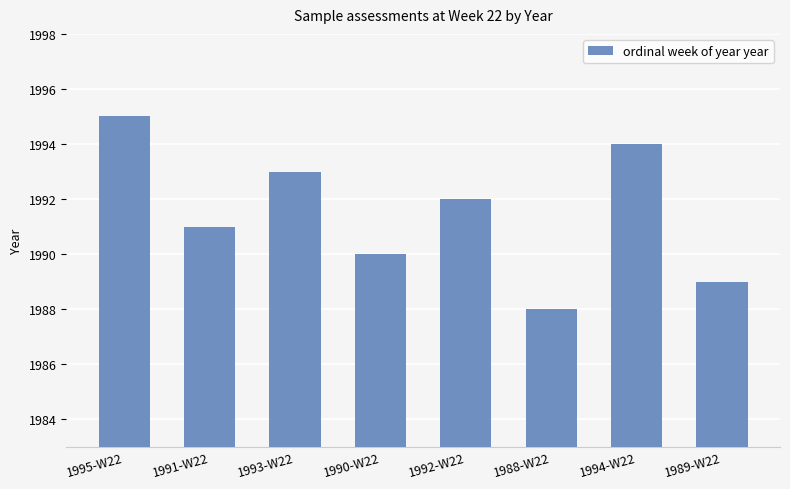

Which category has the lowest value across all series?

1988-W22